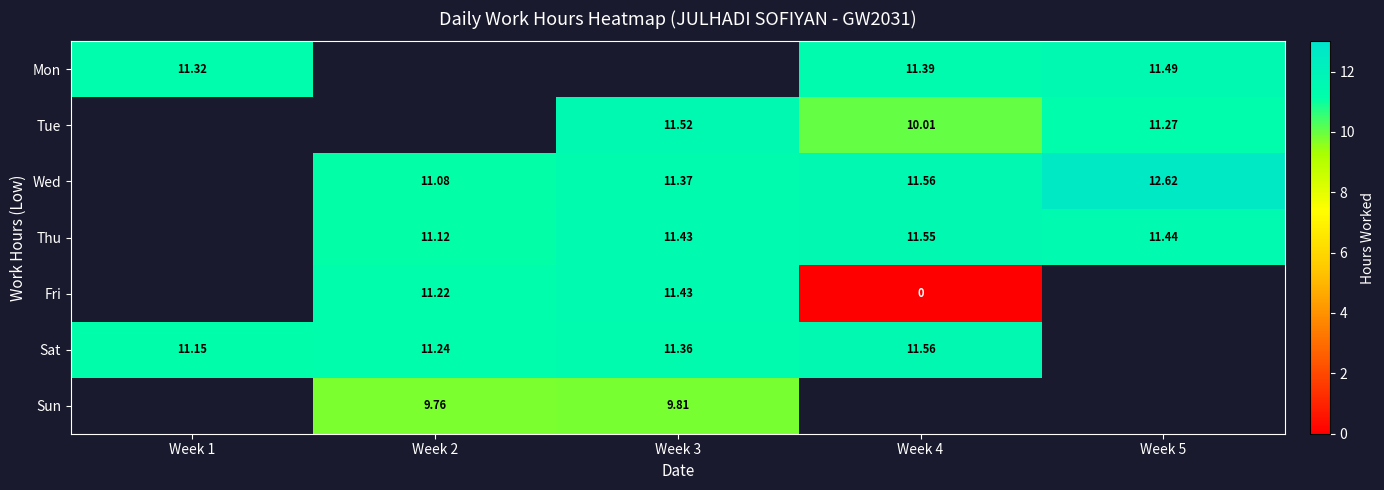

Is the value of Wed at Week 3 greater than the value of Fri at Week 3?

No